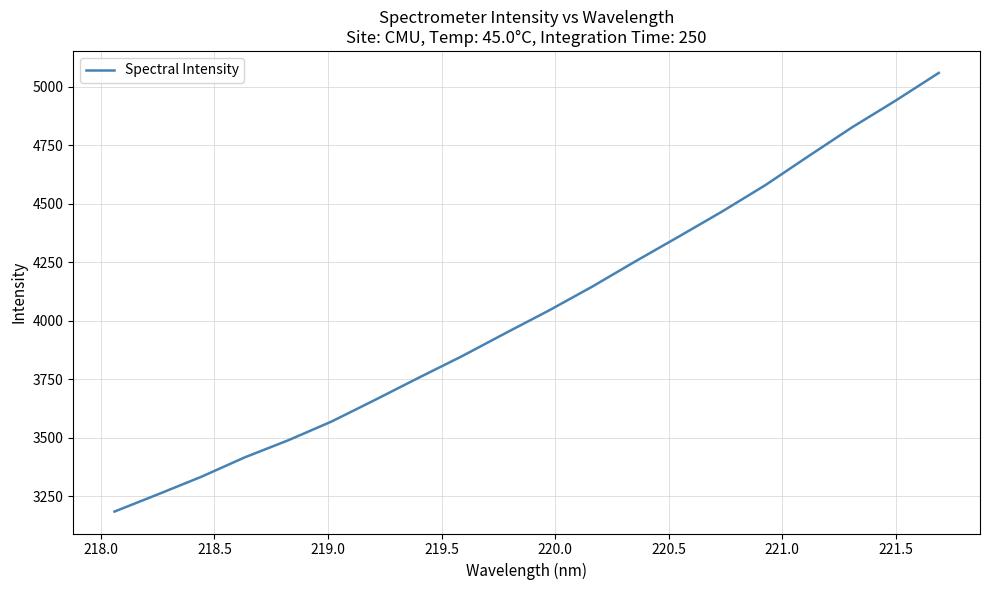

What is the maximum value shown in the chart?

5059.6